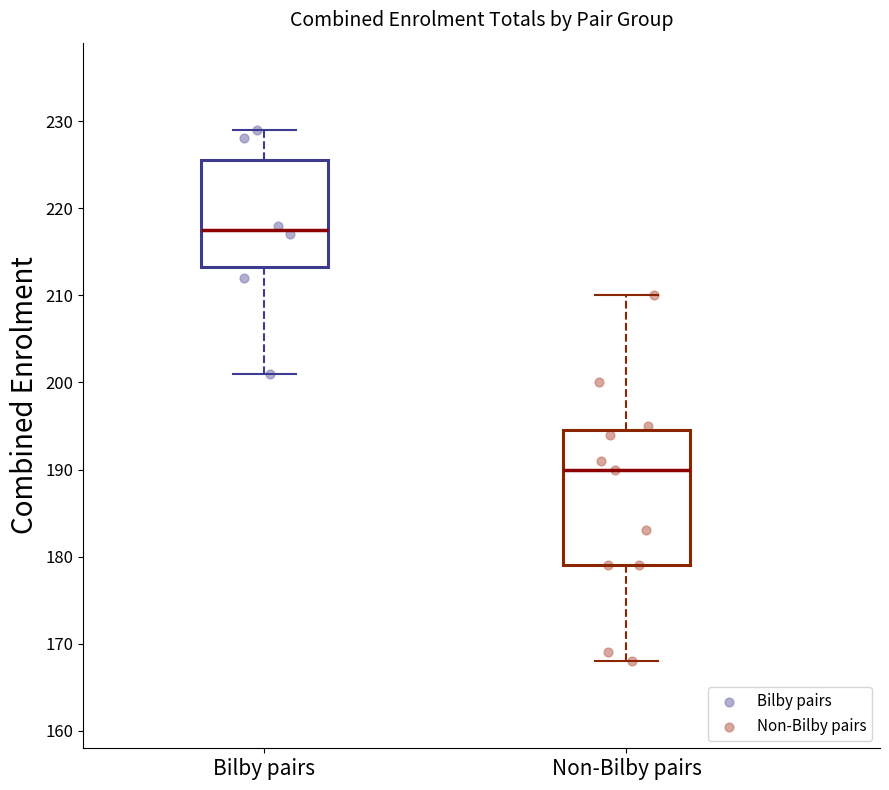

Reading left to right, transcribe this box plot: for each box, give where its median line is, the range the box spans, and where its two whiskers end, as read against the y-axis. The values are not printed on the chart, so give them approximately, as read against the axis.

Bilby pairs: median 218, box 213 to 226, whiskers 201 to 229
Non-Bilby pairs: median 190, box 179 to 195, whiskers 168 to 210